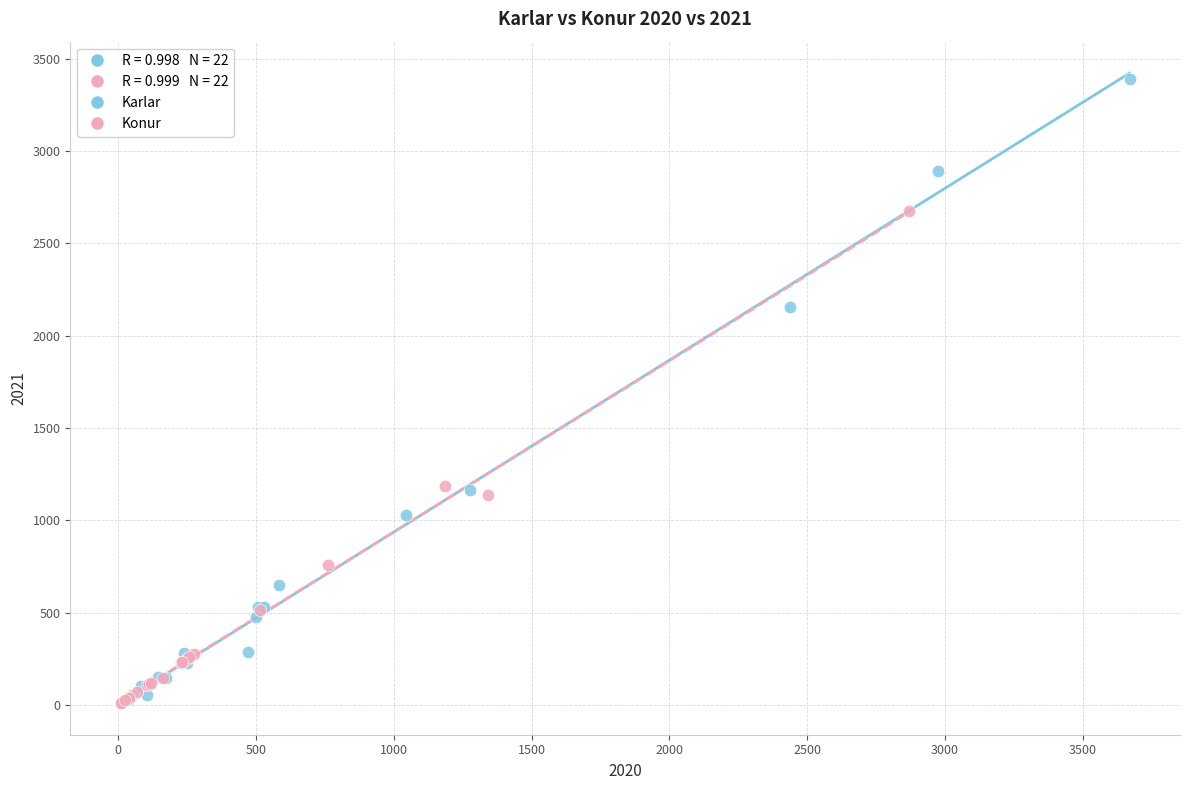

Which series has the widest spread of Y values?

Karlar